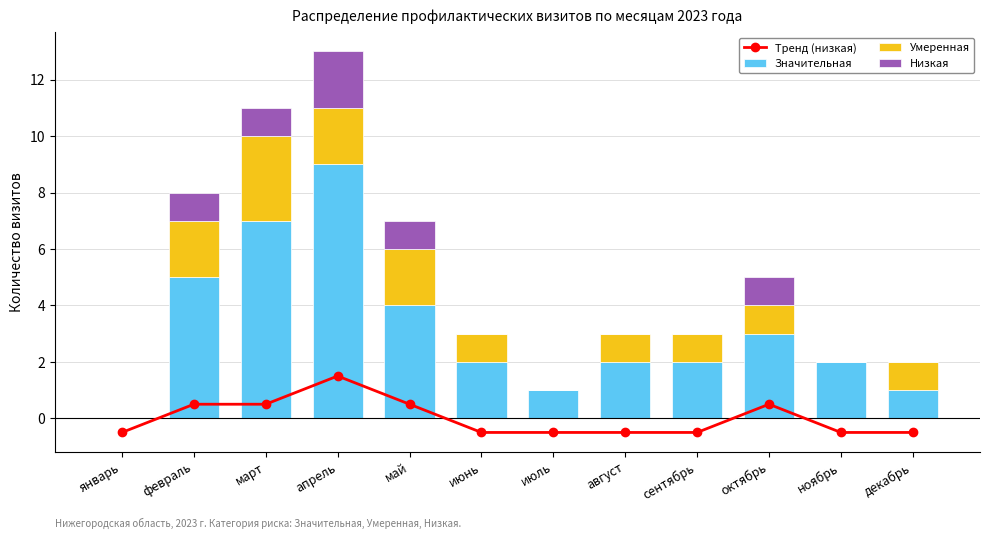

At which label does Тренд (низкая) first exceed 0?

февраль